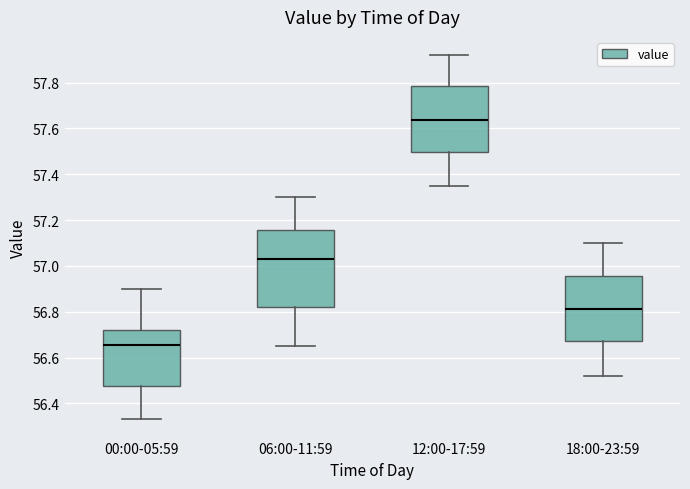

Reading left to right, read every box against the y-axis: the position of its median line, the range the box covers, and the ends of its whiskers. The values are not printed on the chart, so give them approximately, as read against the axis.

00:00-05:59: median 56.66, box 56.48 to 56.72, whiskers 56.34 to 56.90
06:00-11:59: median 57.04, box 56.82 to 57.16, whiskers 56.66 to 57.30
12:00-17:59: median 57.64, box 57.50 to 57.78, whiskers 57.36 to 57.92
18:00-23:59: median 56.82, box 56.68 to 56.96, whiskers 56.52 to 57.10